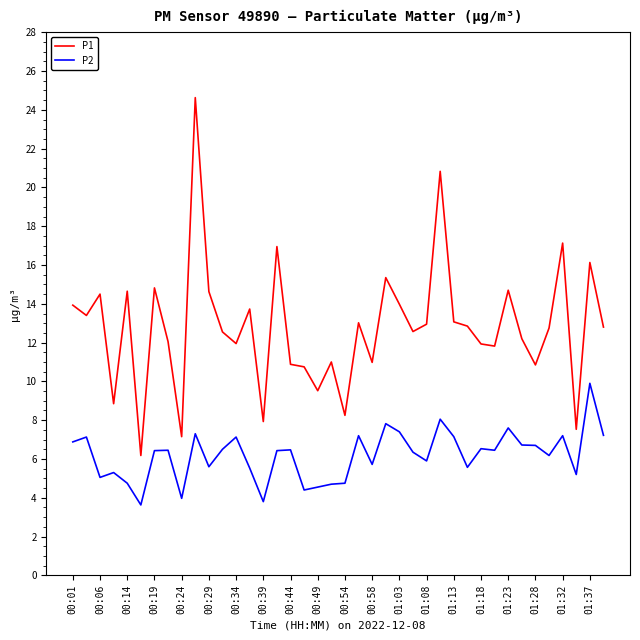

Rank the series by their average value, from highest to lowest.

P1, P2